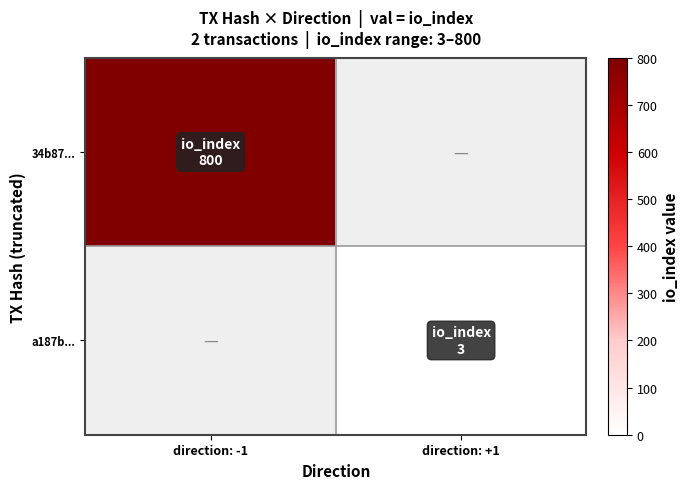

How many values in 34b87... are above zero?

1